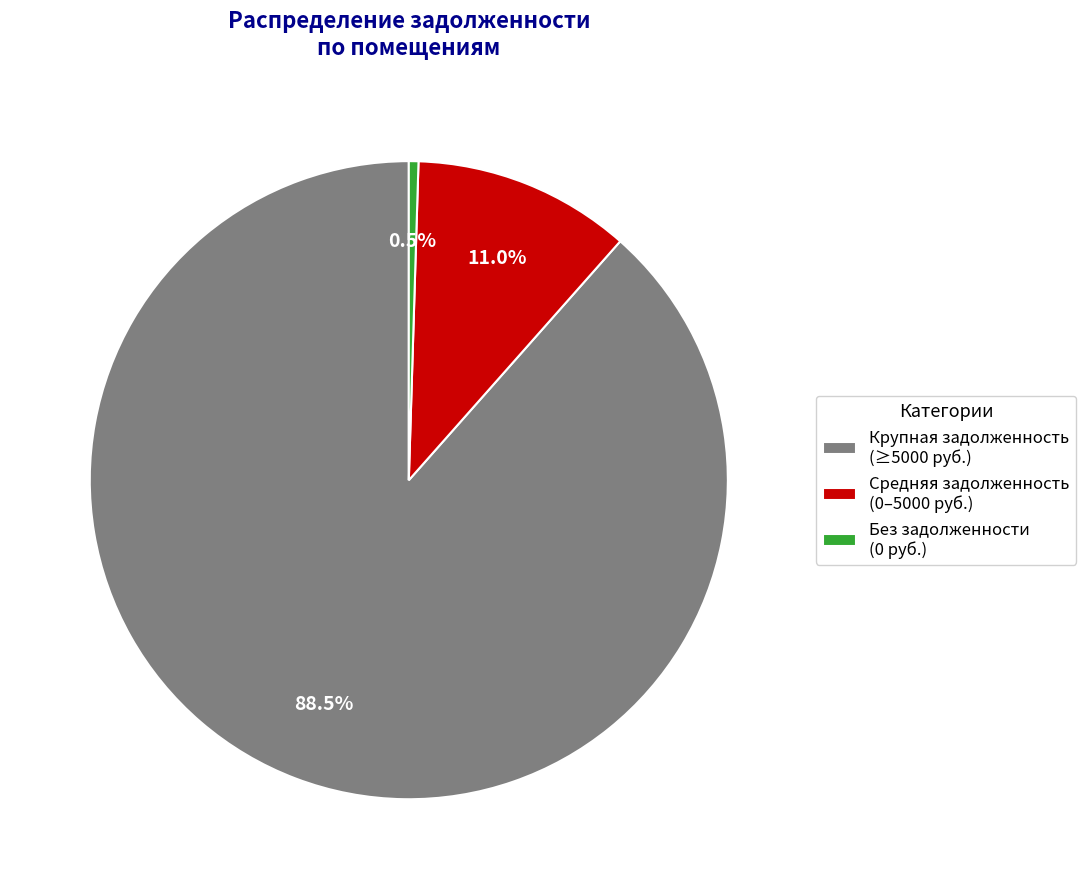

Which slice is the largest?

Крупная задолженность (≥5000 руб.)